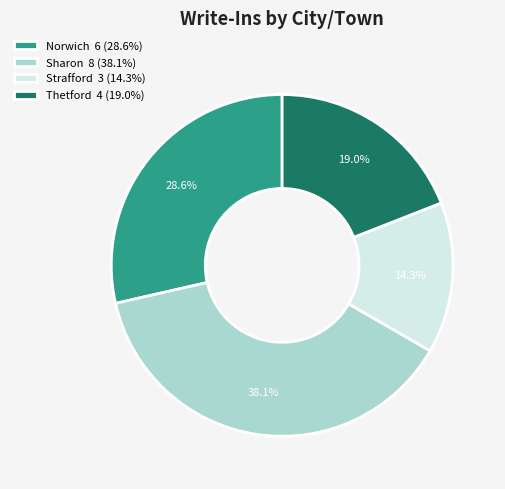

How many segments does this pie chart have?

4